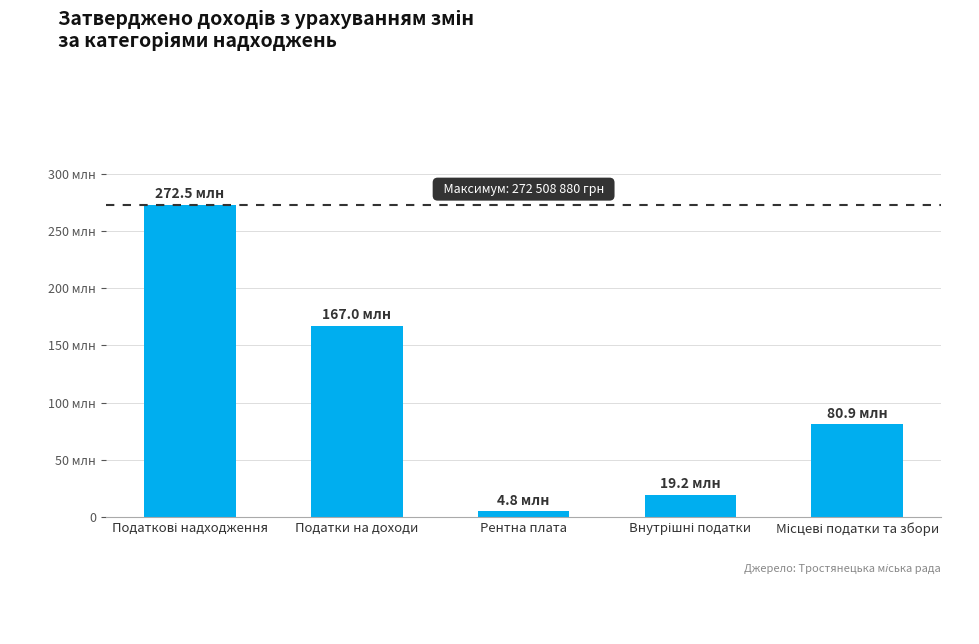

Is it true that the value at Податкові надходження is 379902193?

False